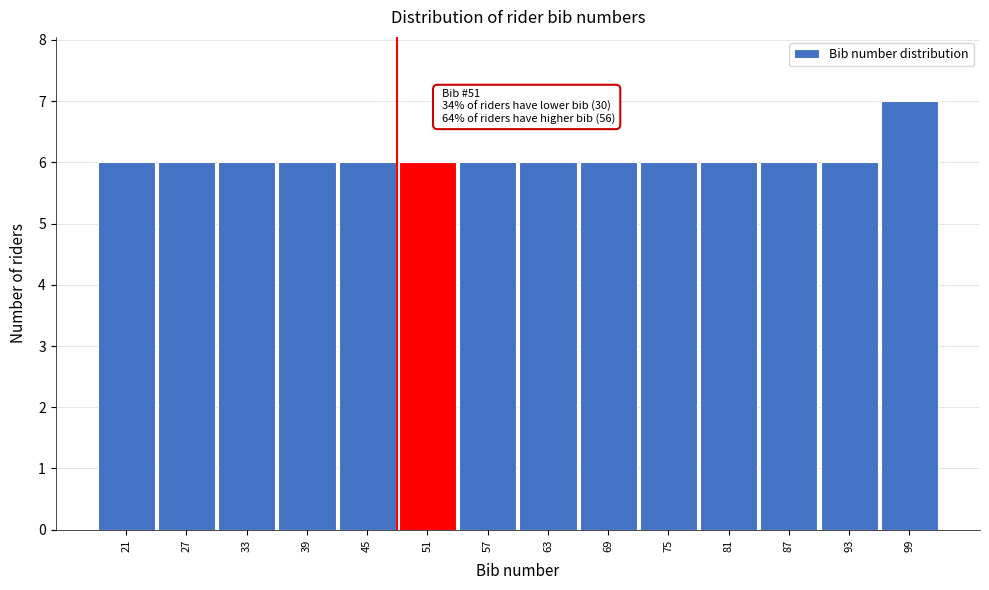

Reading left to right, extract all data points from this chart.

21=6	27=6	33=6	39=6	45=6	51=6	57=6	63=6	69=6	75=6	81=6	87=6	93=6	99=7